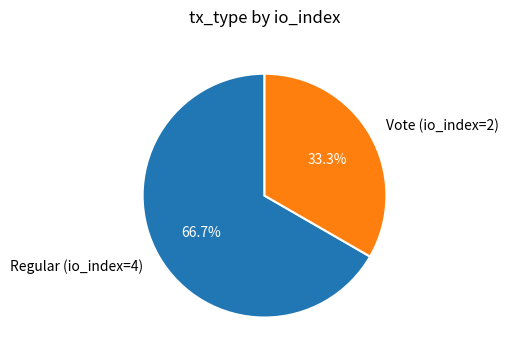

How many segments does this pie chart have?

2